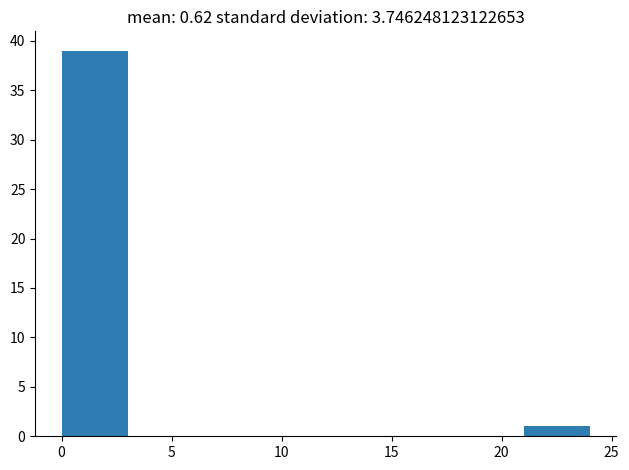

Reading left to right, list every bar in this chart as the range it spans on the x-axis followed by its height. The values are not printed on the chart, so give them approximately, as read against the axis.

0 to 3: 39
3 to 6: 0
6 to 9: 0
9 to 12: 0
12 to 15: 0
15 to 18: 0
18 to 21: 0
21 to 24: 1